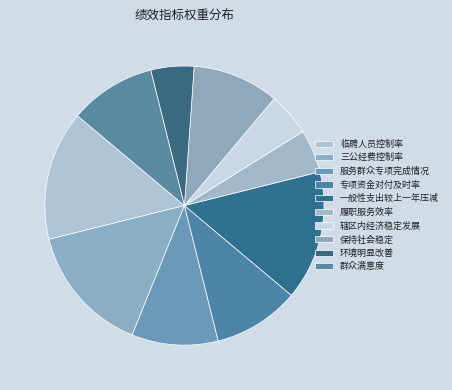

True or false: 保持社会稳定 accounts for 1% of the total.

False